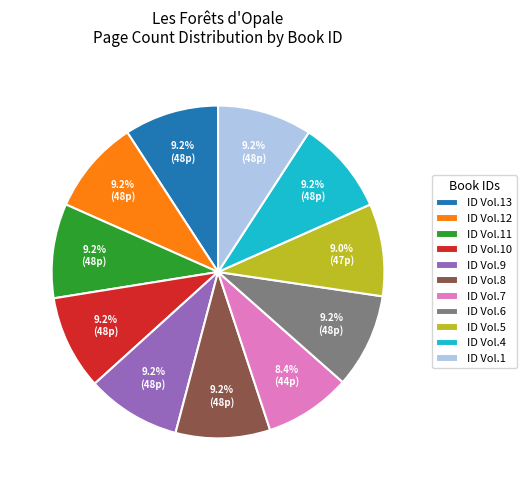

Which category has the smallest portion of the pie?

ID Vol.7